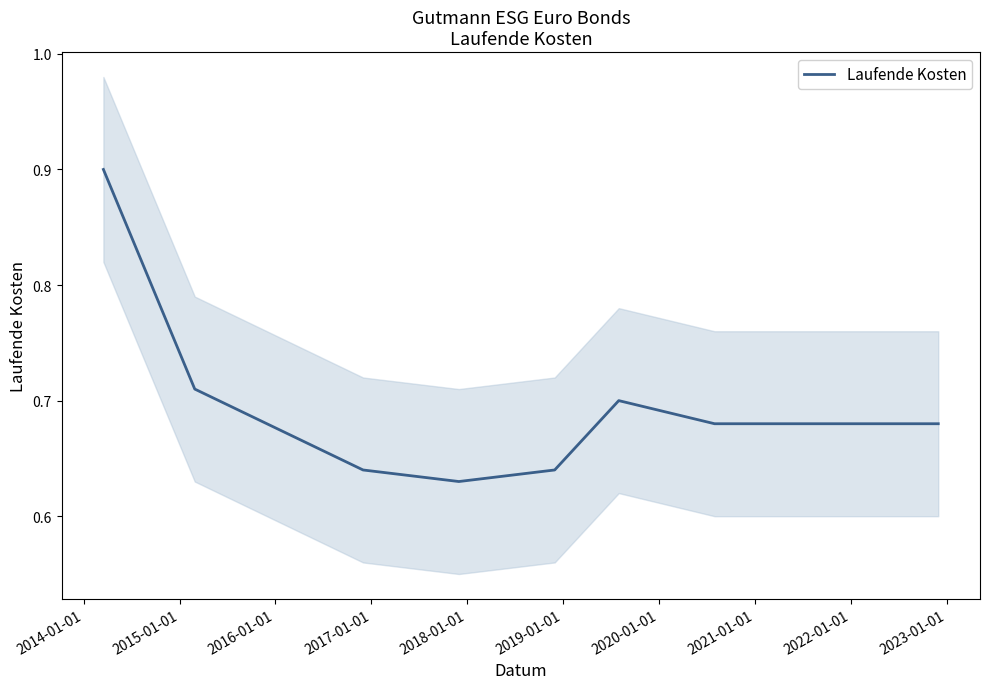

What is the maximum value for Laufende Kosten?

0.9